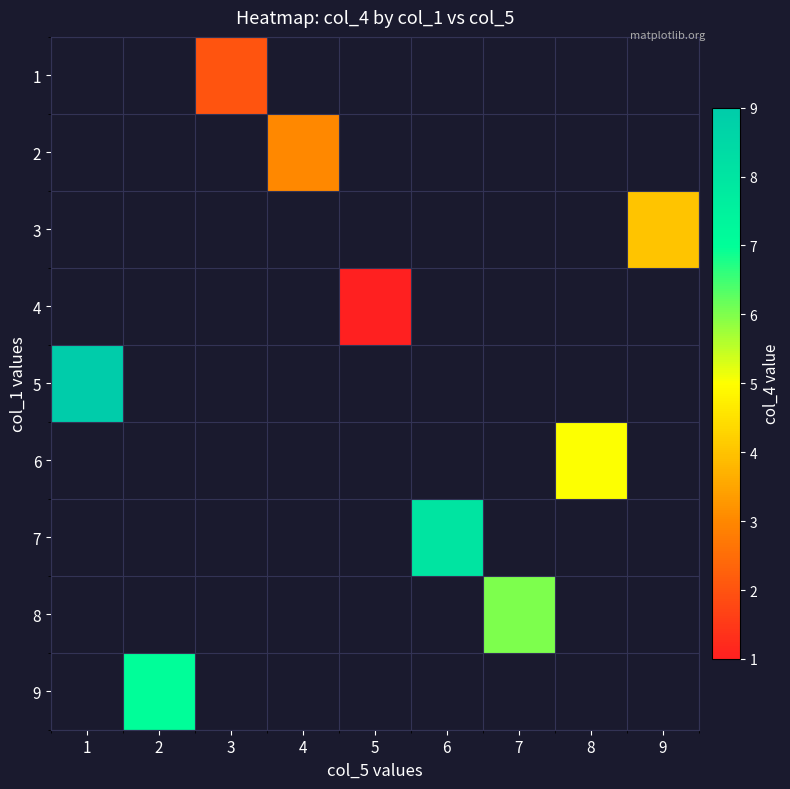

At which label is 5 closest to 9?

1